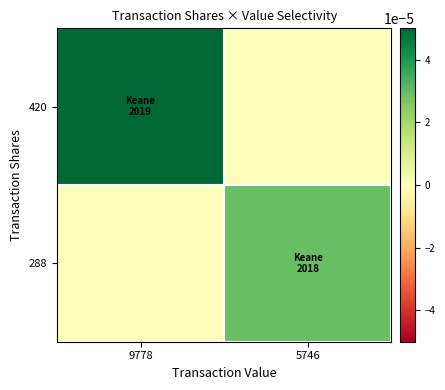

List the series in order of their peak value, lowest first.

288, 420